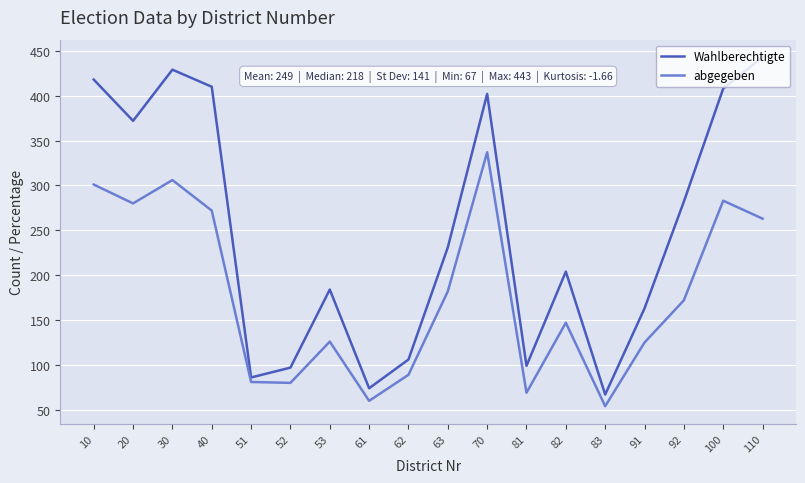

True or false: abgegeben has more than 1 interior local peaks.

True